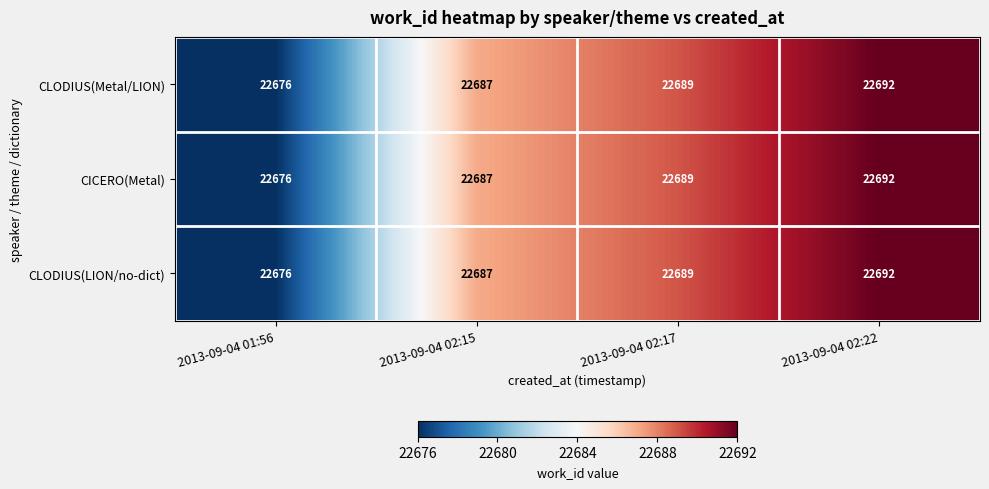

What is the greatest value displayed?

22692